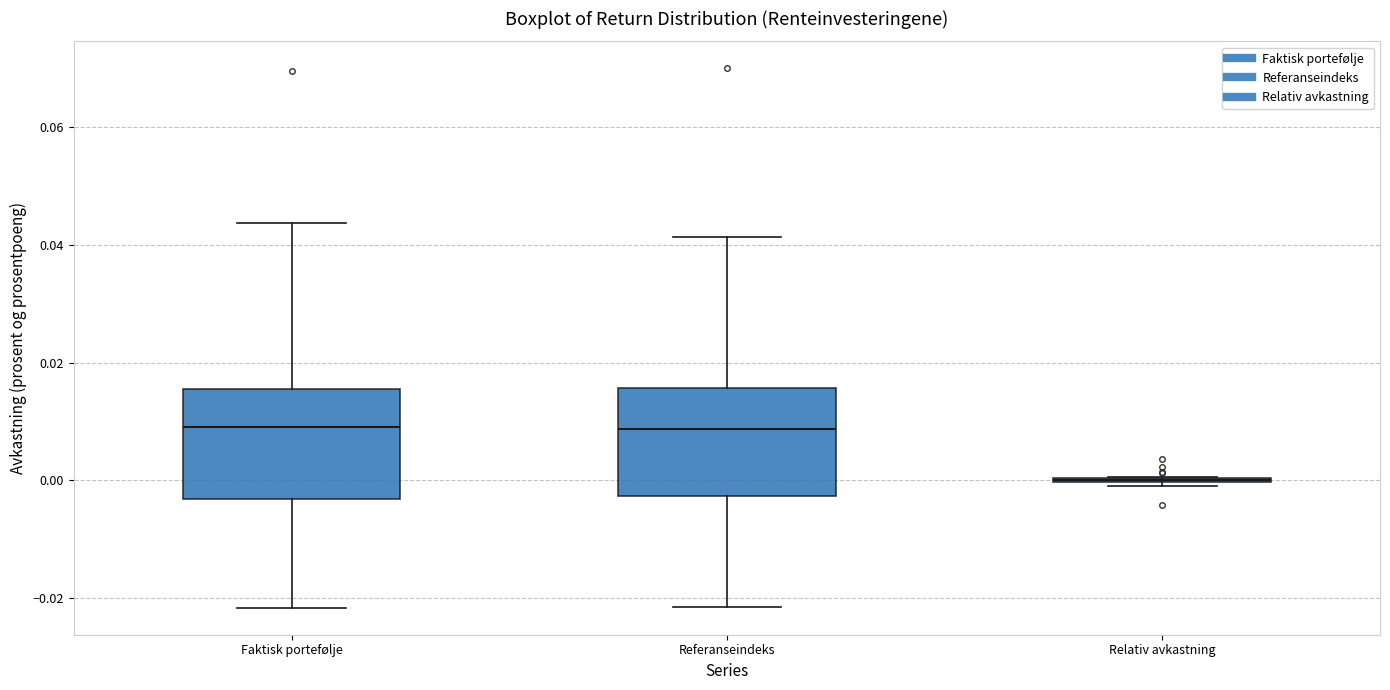

Reading left to right, read every box against the y-axis: the position of its median line, the range the box covers, and the ends of its whiskers. The values are not printed on the chart, so give them approximately, as read against the axis.

Faktisk portefølje: median 0.010, box -0.004 to 0.016, whiskers -0.022 to 0.044
Referanseindeks: median 0.008, box -0.002 to 0.016, whiskers -0.022 to 0.042
Relativ avkastning: box collapsed to a line at 0.000, whiskers 0.000 to 0.000